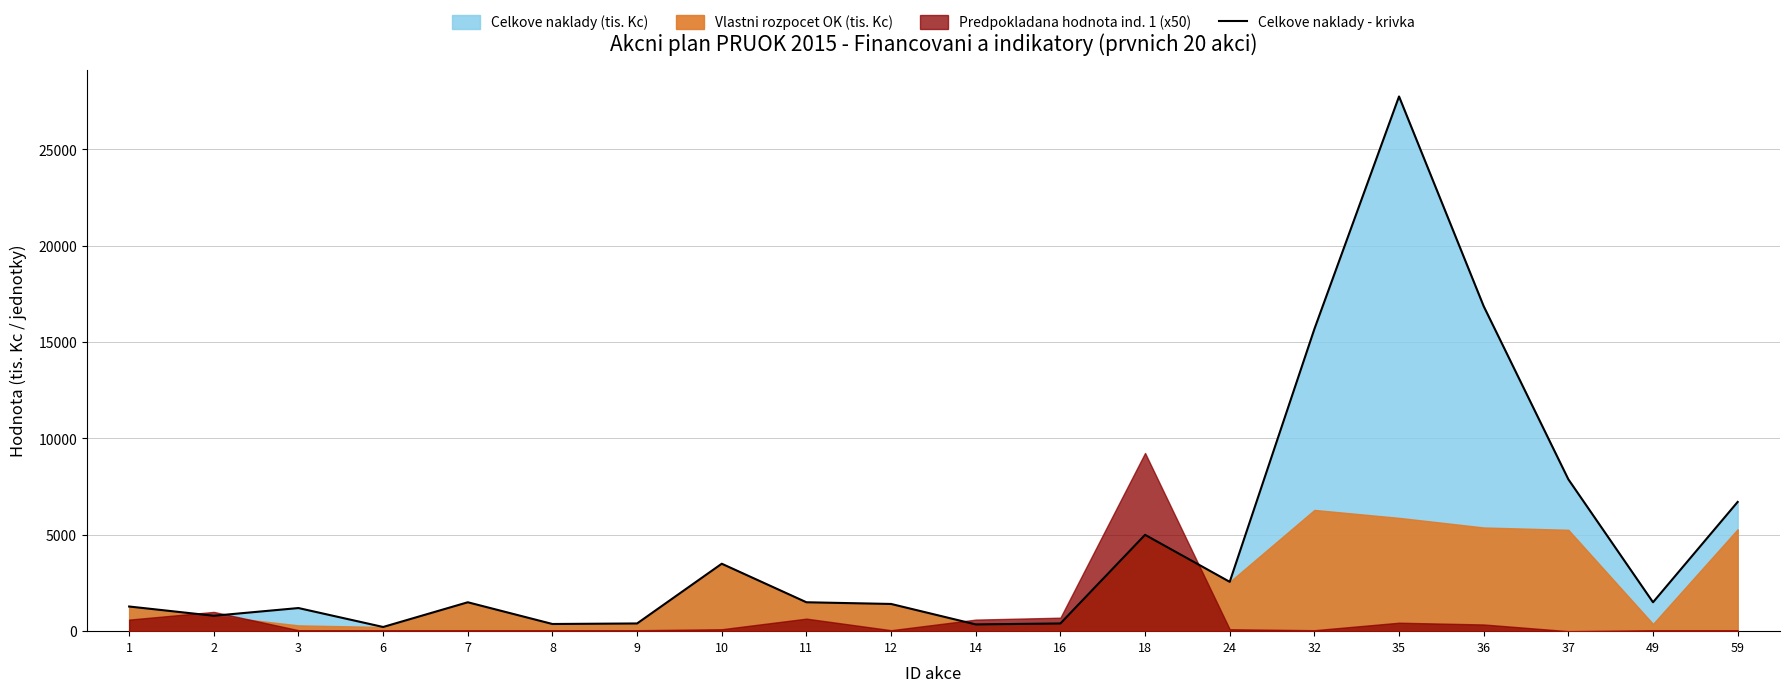

Reading right to left, what are all the values shown in this chart?

6708	1500	7881	16863	27751	15679	2560	5000	400	350	1412	1500	3500	400	372	1500	217	1200	800	1280